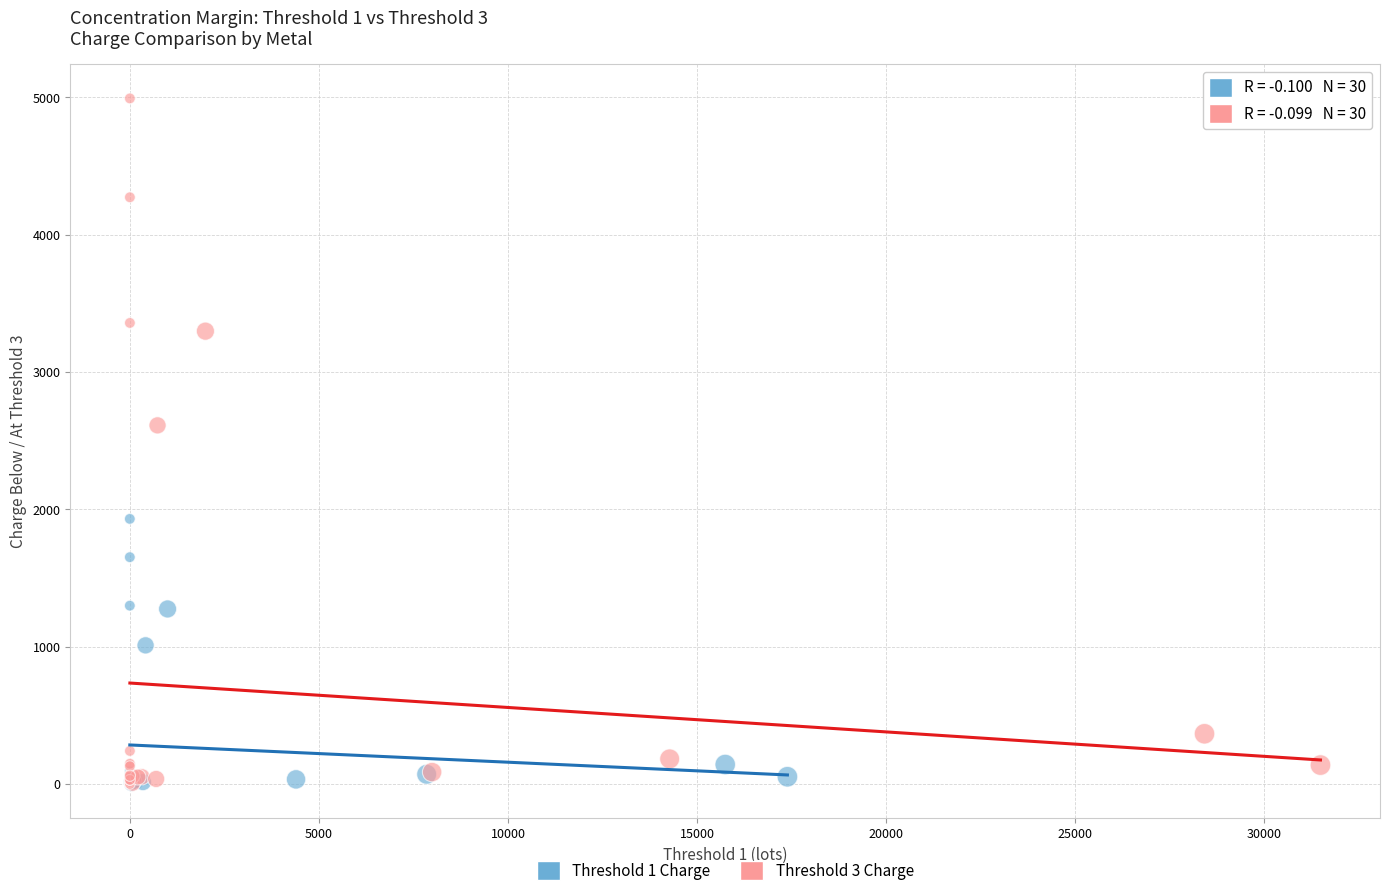

Which series reaches the maximum Y coordinate?

Threshold 3 Charge